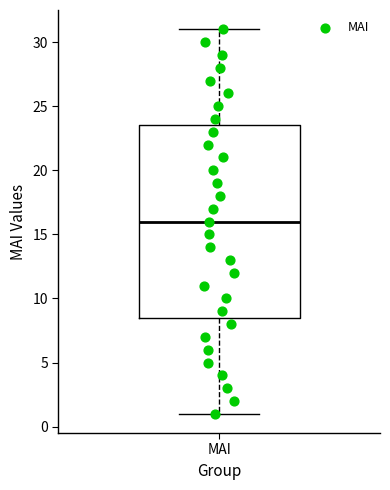

Transcribe this box plot: give where the median line is, the range the box spans, and where the two whiskers end, as read against the y-axis. The values are not printed on the chart, so give them approximately, as read against the axis.

median 16.0, box 8.5 to 23.5, whiskers 1.0 to 31.0